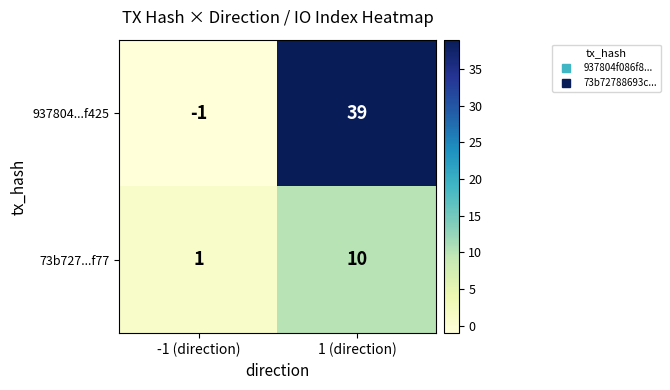

Read the 73b727...f77 value at 1 (direction).

10